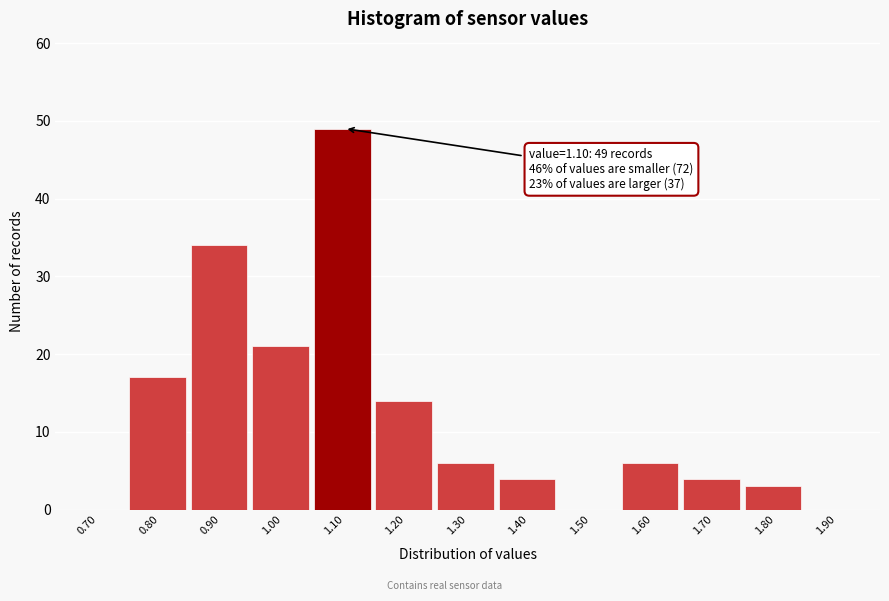

Reading left to right, list all the values displayed in this chart.

0.70=0	0.80=17	0.90=34	1.00=21	1.10=49	1.20=14	1.30=6	1.40=4	1.50=0	1.60=6	1.70=4	1.80=3	1.90=0